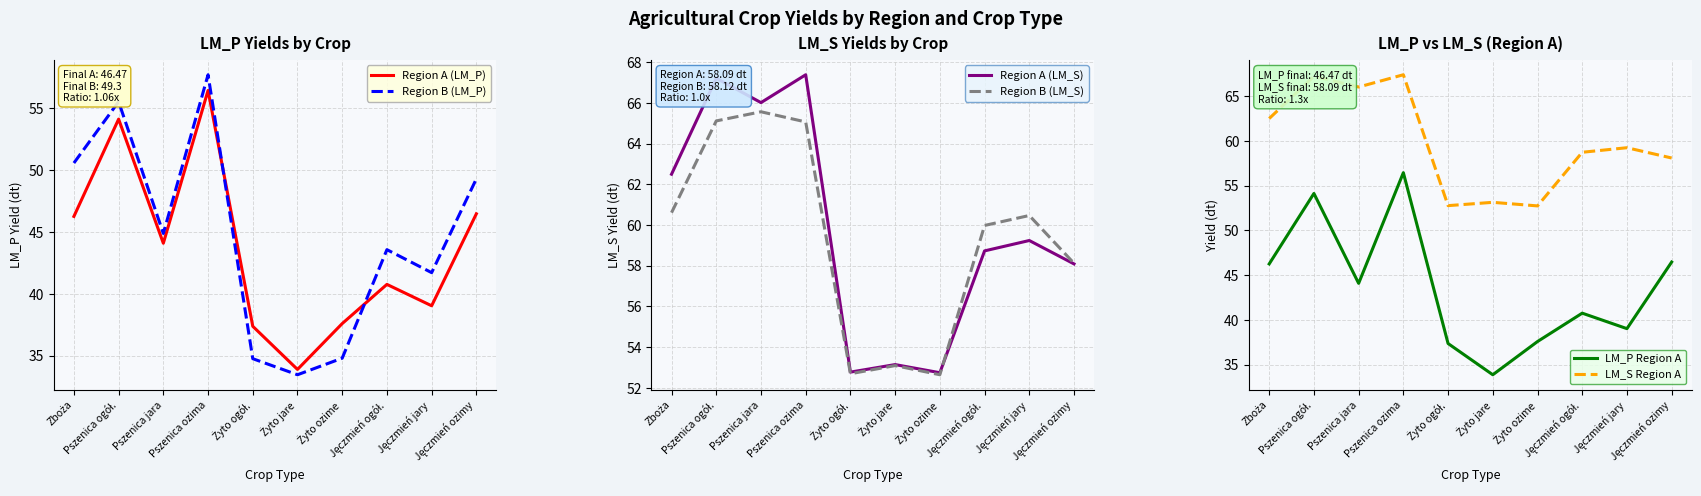

What is the spread (max minus min) of values at Żyto ogół.?

18.0